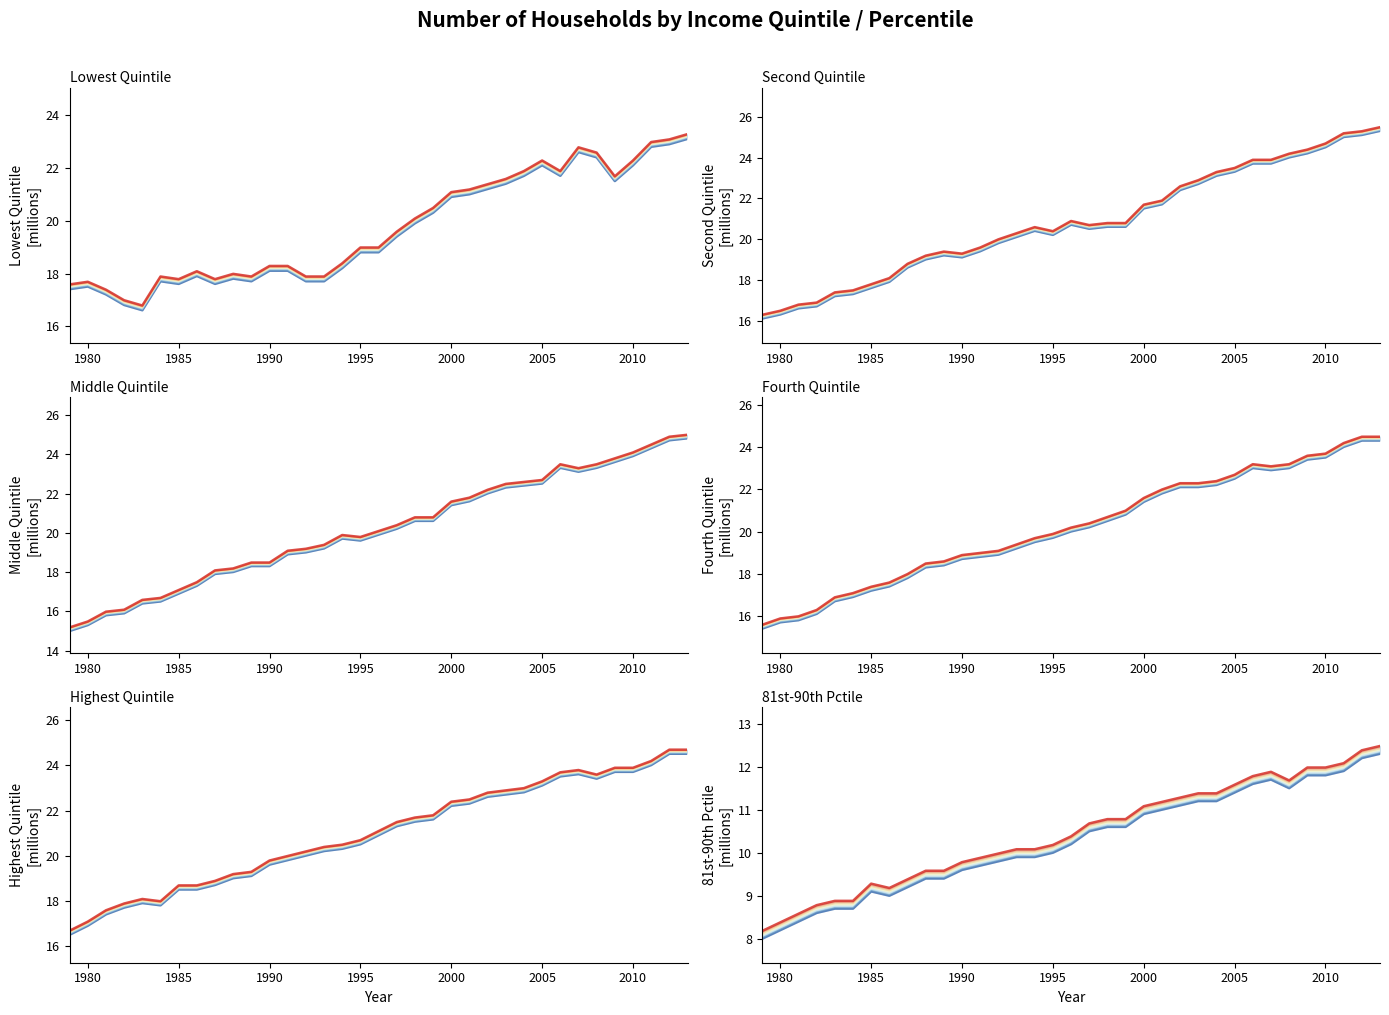

What is the minimum value shown in the chart?

8.1